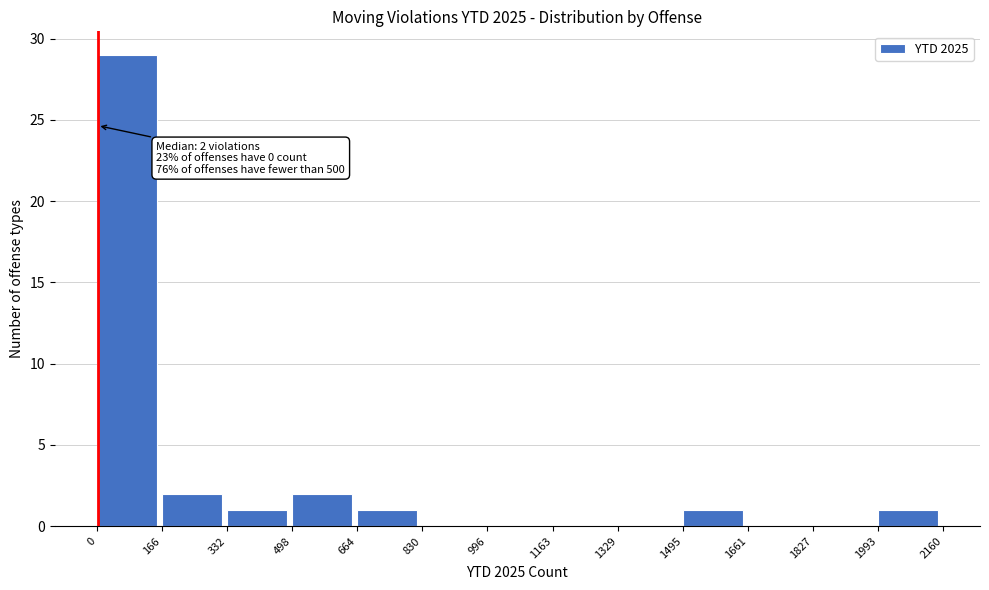

Over which range of the x-axis is the bar tallest?

0 to 166